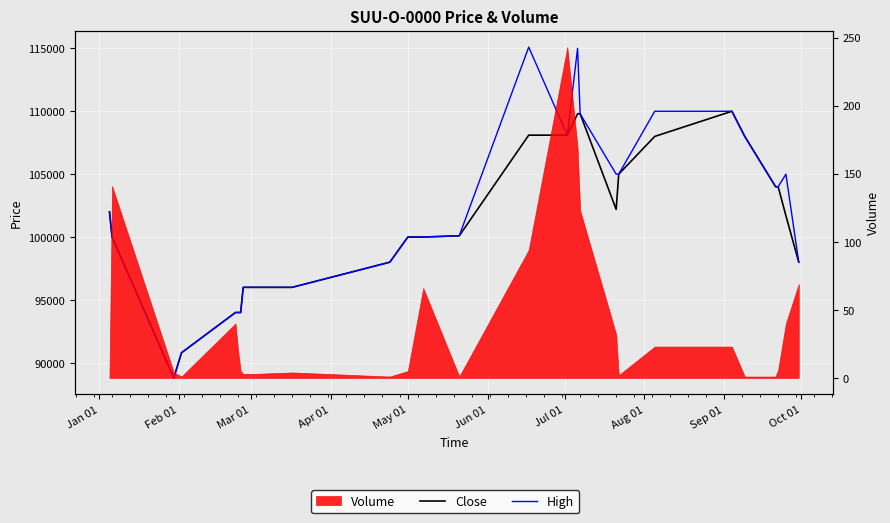

How many lines are shown in the chart?

2